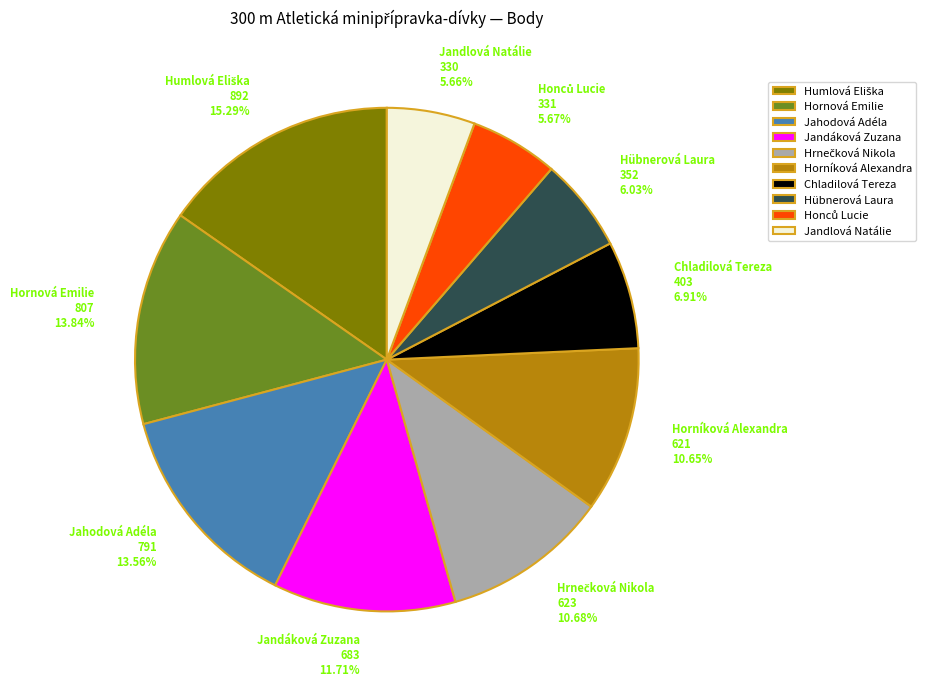

True or false: Jandáková Zuzana accounts for 12% of the total.

True